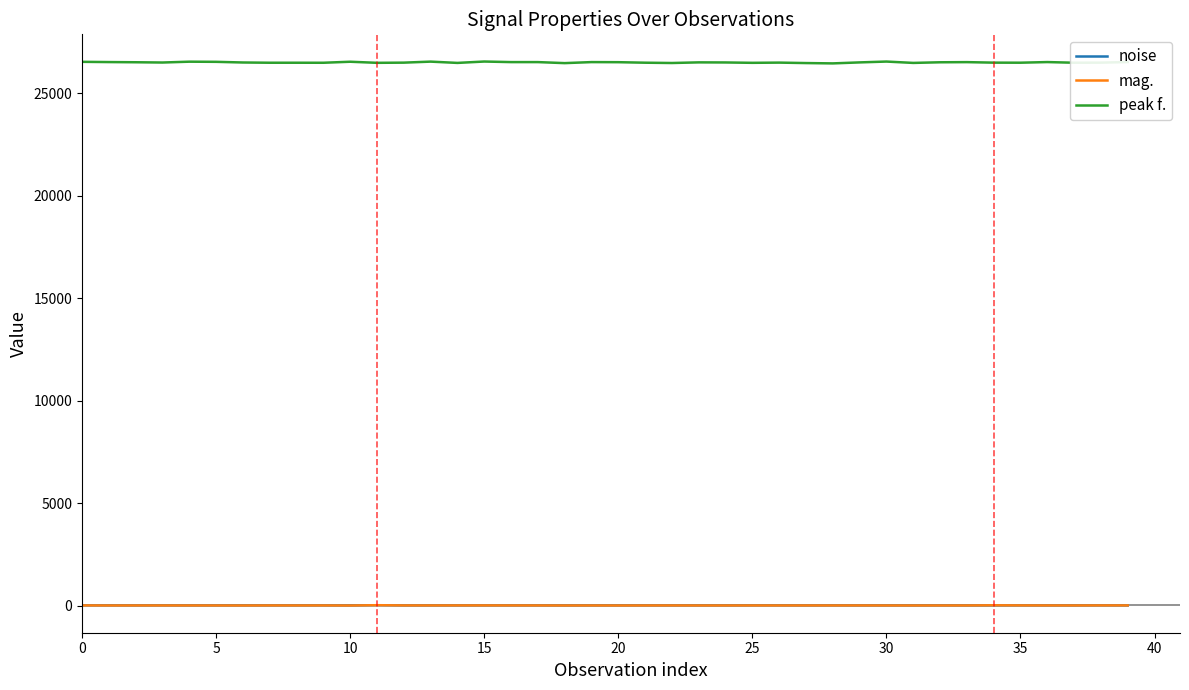

After their last crossing, which series has the higher values: mag. or noise?

mag.